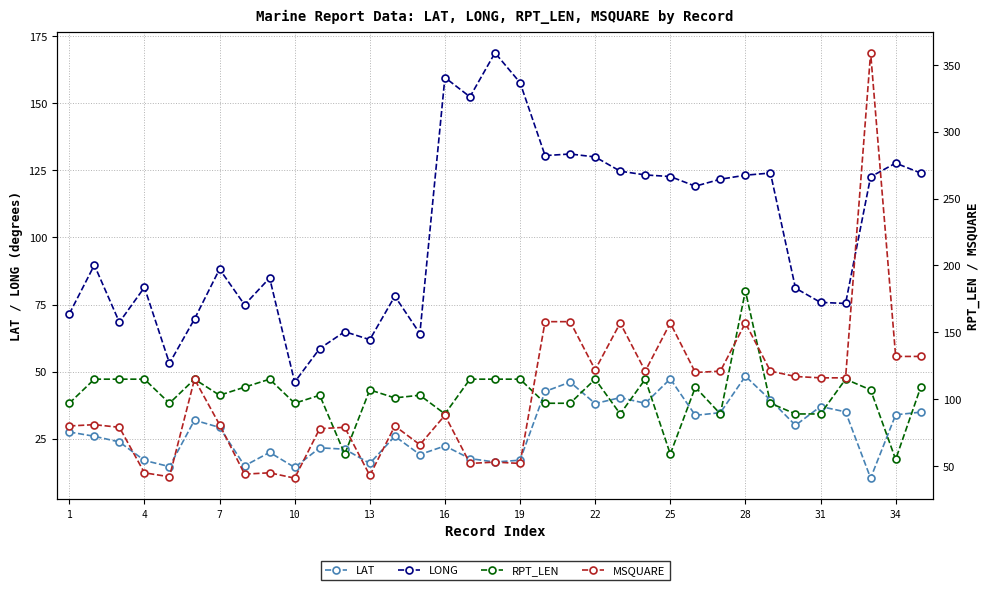

The LAT series shows 48.3 at 28. True or false?

True